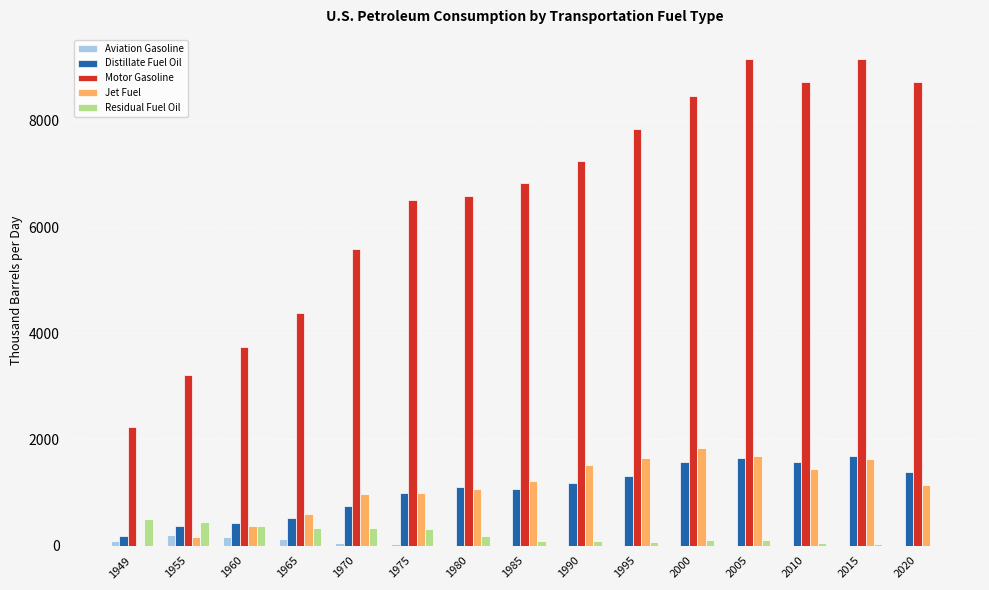

What is the maximum value shown in the chart?

9159.8